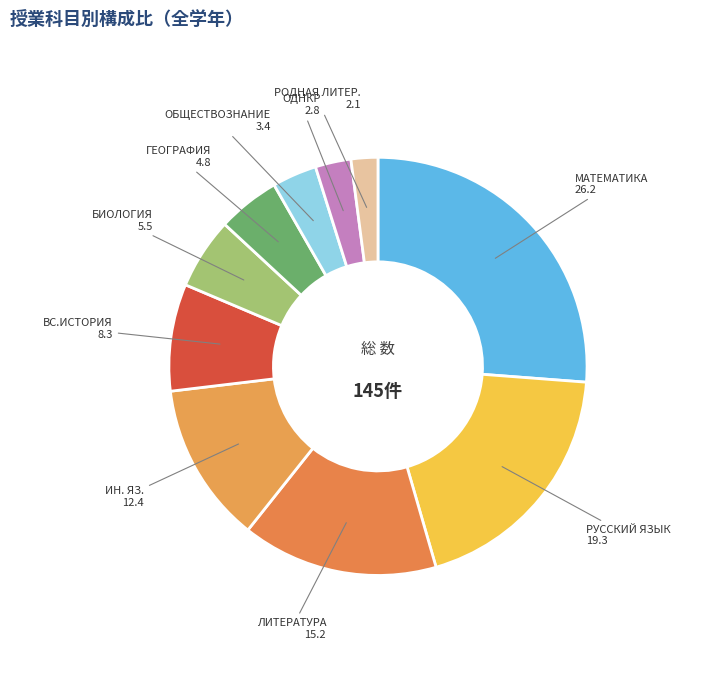

Which category has the biggest portion of the pie?

МАТЕМАТИКА